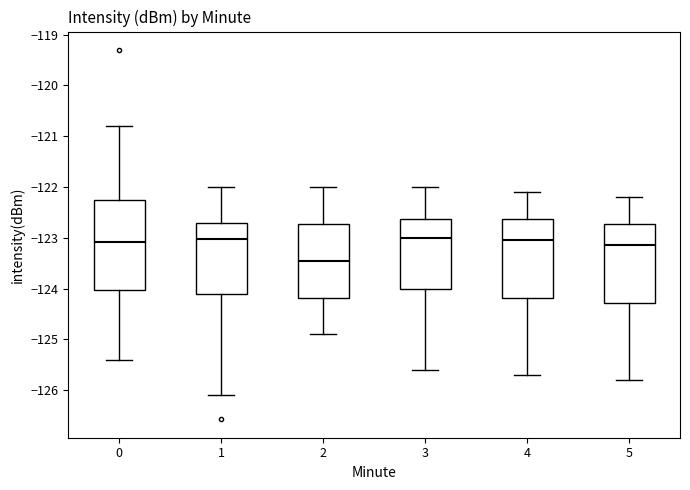

Reading left to right, transcribe this box plot: for each box, give where its median line is, the range the box spans, and where its two whiskers end, as read against the y-axis. The values are not printed on the chart, so give them approximately, as read against the axis.

0: median -123.1, box -124.0 to -122.3, whiskers -125.4 to -120.8
1: median -123.0, box -124.1 to -122.7, whiskers -126.1 to -122.0
2: median -123.4, box -124.2 to -122.7, whiskers -124.9 to -122.0
3: median -123.0, box -124.0 to -122.6, whiskers -125.6 to -122.0
4: median -123.0, box -124.2 to -122.6, whiskers -125.7 to -122.1
5: median -123.1, box -124.3 to -122.7, whiskers -125.8 to -122.2